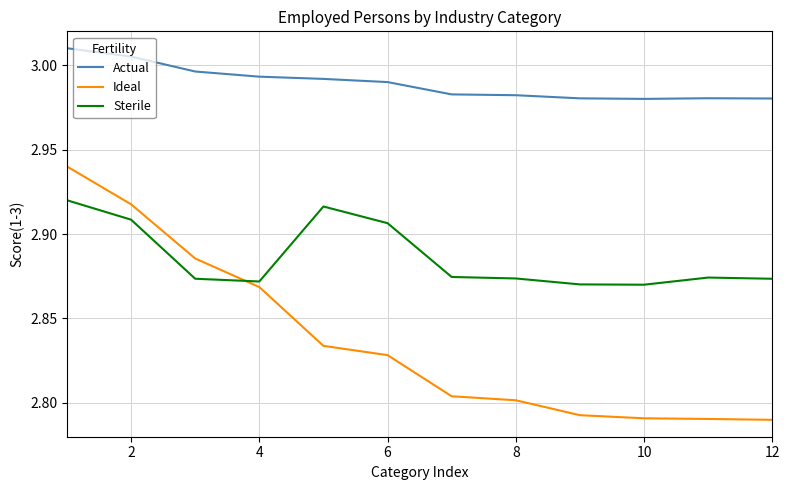

Which series has the widest spread of values?

Ideal